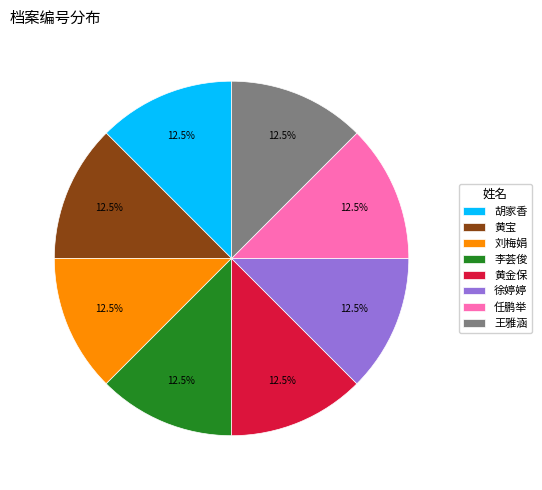

Count the number of slices in the pie.

8